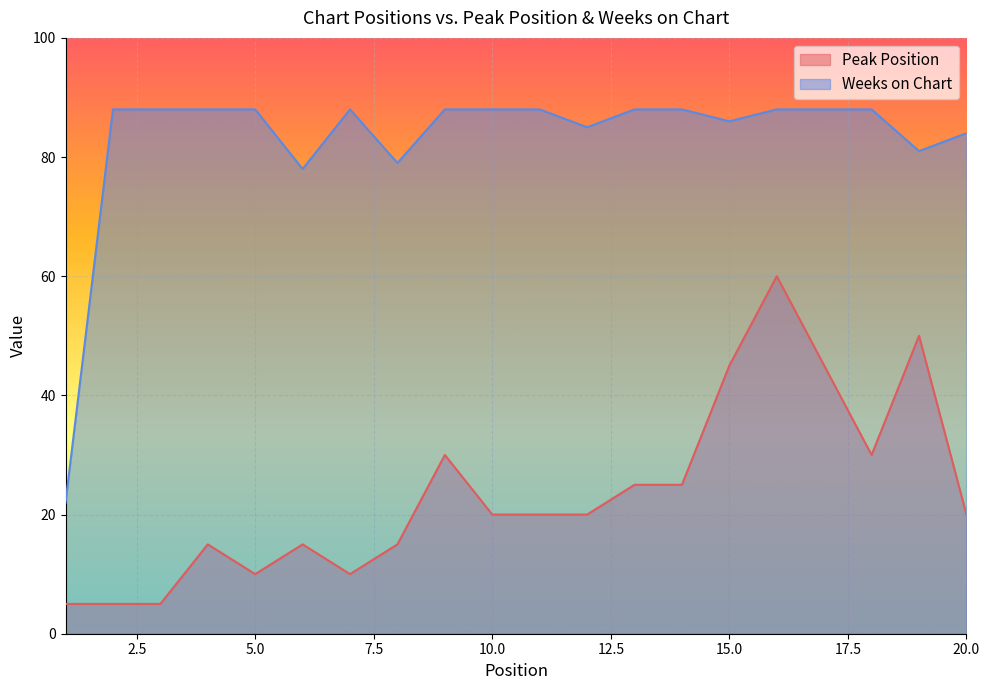

Which has a higher value, 11 or 5?

11